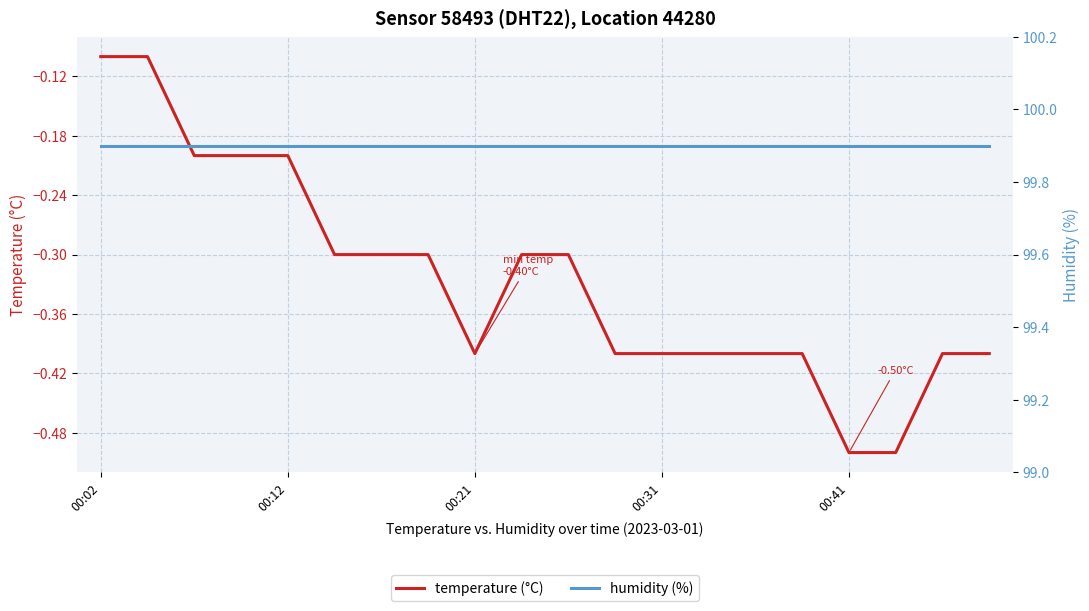

Reading left to right, extract all data points from this chart.

temperature (°C): -0.1	-0.1	-0.2	-0.2	-0.2	-0.3	-0.3	-0.3	-0.4	-0.3	-0.3	-0.4	-0.4	-0.4	-0.4	-0.4	-0.5	-0.5	-0.4	-0.4
humidity (%): 99.9	99.9	99.9	99.9	99.9	99.9	99.9	99.9	99.9	99.9	99.9	99.9	99.9	99.9	99.9	99.9	99.9	99.9	99.9	99.9